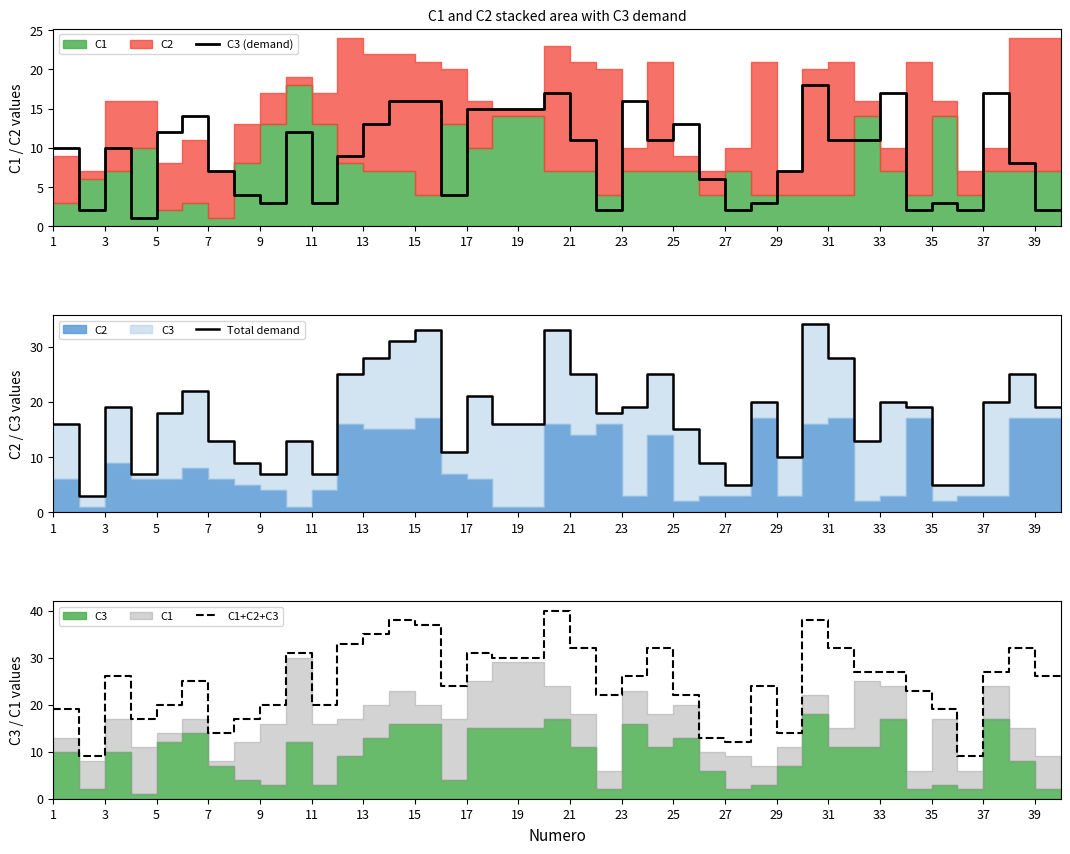

Count the number of data series in this chart.

3